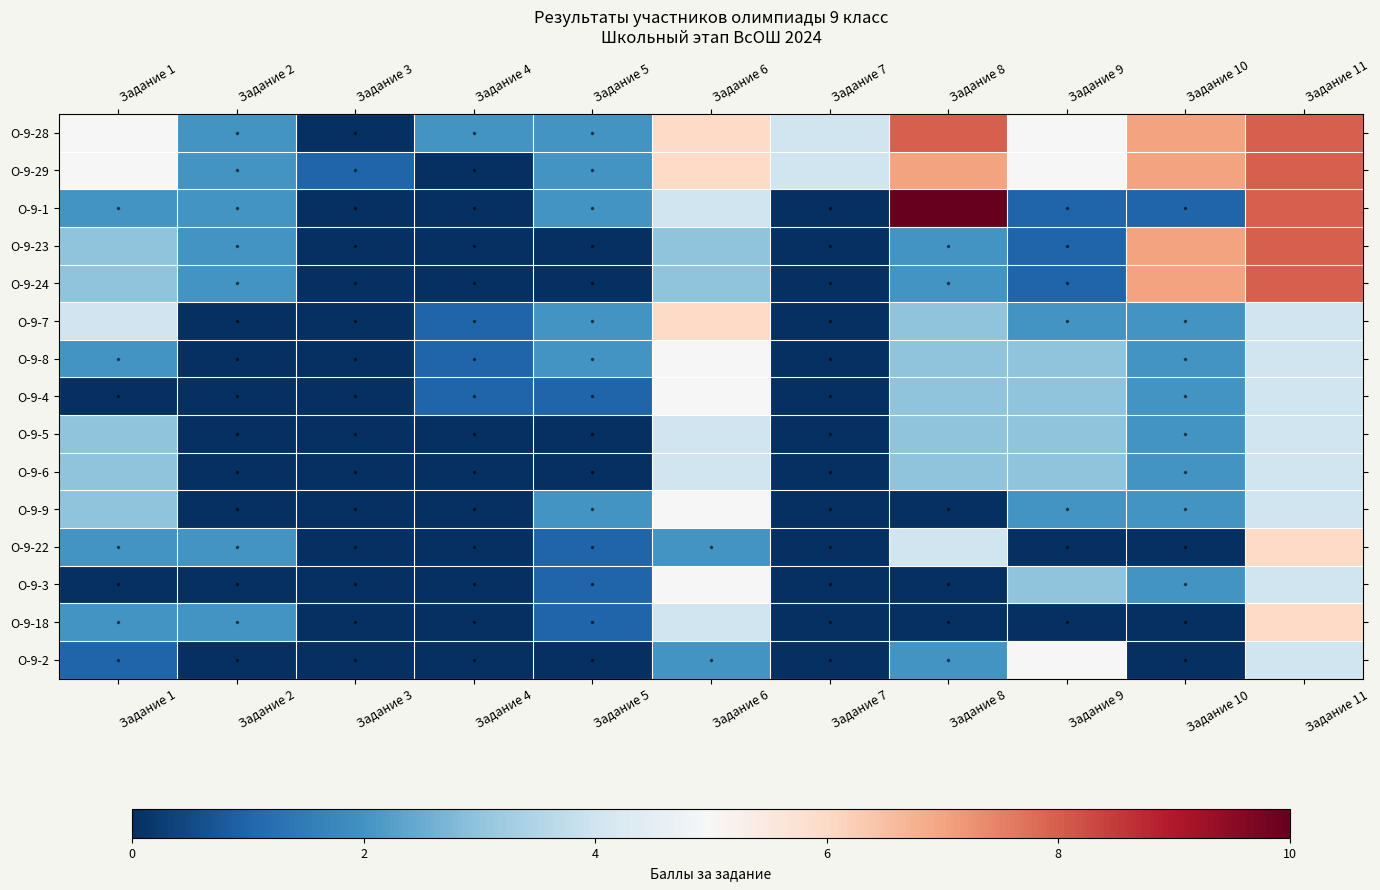

Which label corresponds to the largest value in the chart?

Задание 8